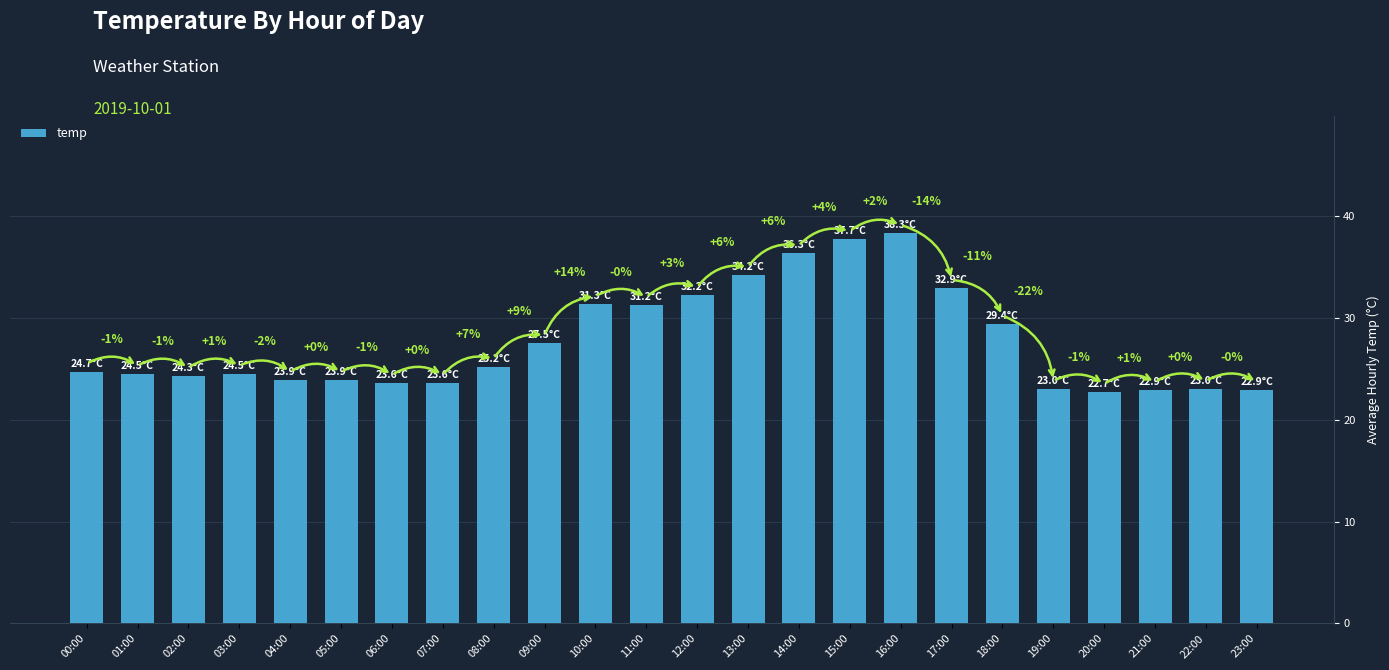

Is it true that the value at 20:00 is 30.7?

False